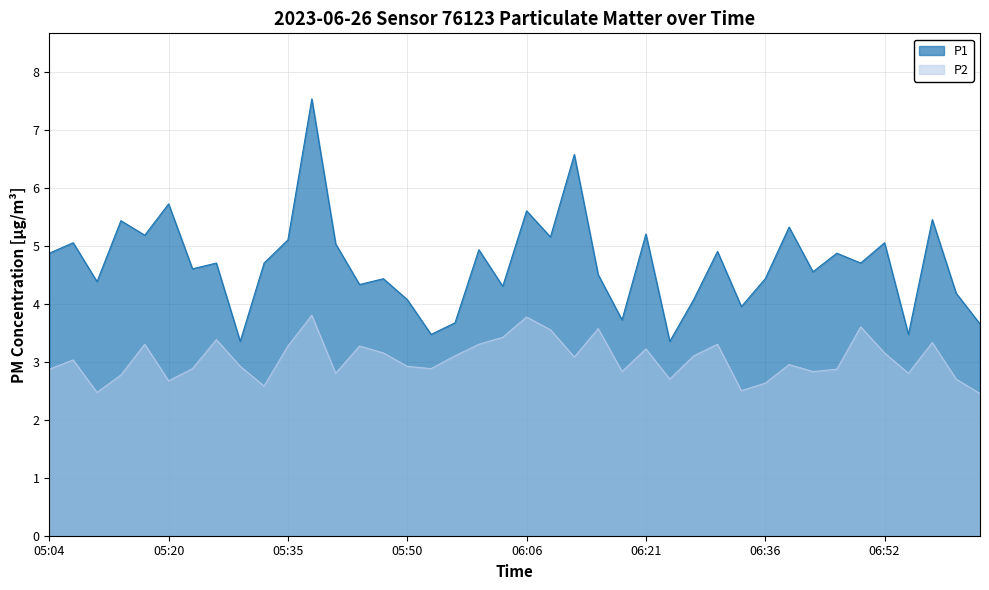

Which category has the lowest value in the P1 series?

05:29